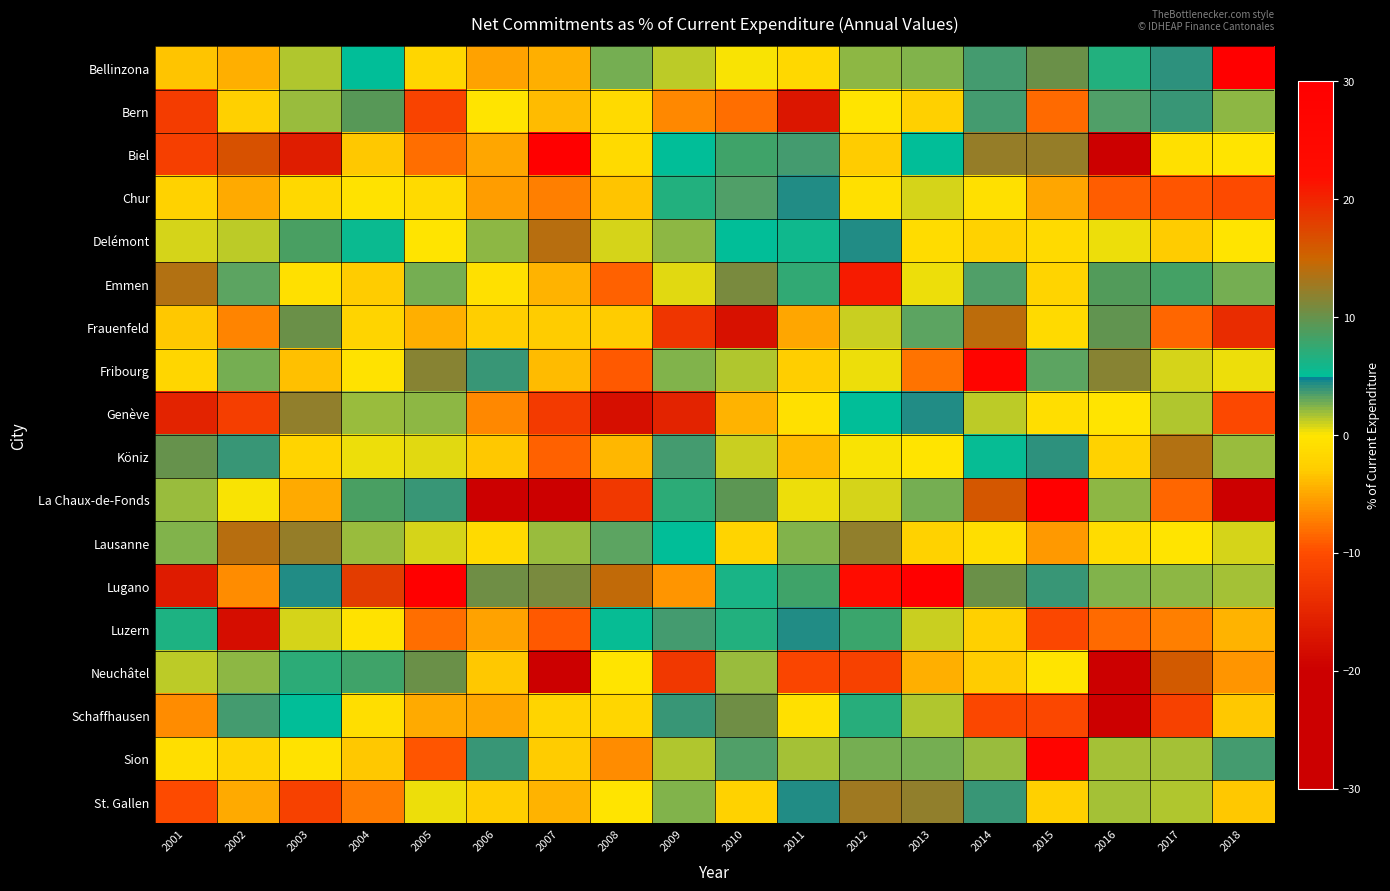

Reading right to left, list all the values displayed in this chart.

Bellinzona: 2018=35.8	2017=4.0	2016=6.8	2015=10.1	2014=3.5	2013=2.4	2012=2.3	2011=-1.5	2010=0.2	2009=1.2	2008=2.7	2007=-4.6	2006=-5.2	2005=-1.8	2004=5.0	2003=1.5	2002=-4.7	2001=-3.5
Bern: 2018=2.2	2017=3.9	2016=3.5	2015=-8.3	2014=3.7	2013=-2.5	2012=-0.2	2011=-17.0	2010=-8.1	2009=-6.6	2008=-1.3	2007=-3.8	2006=-0.2	2005=-11.2	2004=9.3	2003=1.9	2002=-2.5	2001=-12.0
Biel: 2018=-0.1	2017=-0.6	2016=-24.9	2015=12.3	2014=12.3	2013=5.1	2012=-3.0	2011=3.7	2010=8.2	2009=5.0	2008=-1.2	2007=93.6	2006=-4.9	2005=-8.0	2004=-3.1	2003=-16.2	2002=16.6	2001=-11.6
Chur: 2018=-10.3	2017=-9.5	2016=-9.1	2015=-5.1	2014=-0.7	2013=0.7	2012=-0.7	2011=4.4	2010=3.5	2009=6.6	2008=-3.4	2007=-7.2	2006=-5.5	2005=-1.3	2004=-0.4	2003=-1.5	2002=-4.8	2001=-2.3
Delémont: 2018=-0.2	2017=-3.0	2016=0.3	2015=-1.3	2014=-2.1	2013=-1.1	2012=4.3	2011=5.8	2010=5.1	2009=2.2	2008=0.8	2007=13.9	2006=2.1	2005=-0.1	2004=5.5	2003=8.6	2002=1.2	2001=0.9
Emmen: 2018=2.7	2017=8.3	2016=9.1	2015=-1.9	2014=3.5	2013=0.3	2012=20.8	2011=7.4	2010=10.9	2009=0.6	2008=-8.7	2007=-4.3	2006=-0.6	2005=2.7	2004=-3.0	2003=-0.6	2002=3.1	2001=13.8
Frauenfeld: 2018=-14.1	2017=-8.5	2016=9.6	2015=-1.2	2014=14.2	2013=3.3	2012=1.1	2011=-5.0	2010=-17.8	2009=-13.0	2008=-2.9	2007=-3.0	2006=-2.8	2005=-4.5	2004=-2.0	2003=10.2	2002=-6.8	2001=-3.1
Fribourg: 2018=0.3	2017=0.8	2016=11.6	2015=3.2	2014=27.1	2013=-7.8	2012=0.4	2011=-2.8	2010=1.6	2009=2.4	2008=-9.4	2007=-3.9	2006=3.8	2005=11.7	2004=-0.4	2003=-3.6	2002=2.8	2001=-1.7
Genève: 2018=-10.4	2017=1.5	2016=-0.2	2015=-0.7	2014=1.2	2013=4.4	2012=5.1	2011=-0.6	2010=-4.3	2009=-15.3	2008=-17.9	2007=-12.4	2006=-6.6	2005=2.3	2004=1.9	2003=12.1	2002=-11.7	2001=-15.3
Köniz: 2018=2.1	2017=13.8	2016=-2.3	2015=4.0	2014=5.3	2013=-0.2	2012=0.1	2011=-3.8	2010=1.0	2009=3.7	2008=-4.2	2007=-8.7	2006=-3.2	2005=0.6	2004=0.4	2003=-1.9	2002=3.8	2001=9.9
La Chaux-de-Fonds: 2018=-33.6	2017=-8.5	2016=2.3	2015=30.8	2014=16.1	2013=2.6	2012=0.9	2011=0.3	2010=9.6	2009=7.2	2008=-12.6	2007=-48.5	2006=-34.9	2005=3.9	2004=8.5	2003=-4.8	2002=0.1	2001=1.9
Lausanne: 2018=0.7	2017=-0.0	2016=-1.1	2015=-5.7	2014=-0.8	2013=-2.3	2012=12.2	2011=2.5	2010=-2.0	2009=5.2	2008=3.2	2007=2.0	2006=-1.4	2005=0.7	2004=2.0	2003=12.2	2002=13.9	2001=2.5
Lugano: 2018=1.8	2017=2.3	2016=2.4	2015=3.8	2014=10.2	2013=31.7	2012=21.9	2011=8.2	2010=6.3	2009=-6.1	2008=14.4	2007=10.9	2006=10.5	2005=39.8	2004=18.3	2003=4.4	2002=-6.4	2001=-16.3
Luzern: 2018=-4.4	2017=-7.1	2016=-8.2	2015=-10.8	2014=-2.6	2013=1.1	2012=7.8	2011=4.3	2010=6.8	2009=3.7	2008=5.2	2007=-9.2	2006=-5.3	2005=-8.1	2004=-0.4	2003=0.8	2002=-18.2	2001=6.5
Neuchâtel: 2018=-5.9	2017=15.8	2016=-24.9	2015=-0.1	2014=-2.9	2013=-4.5	2012=-11.3	2011=-10.9	2010=2.0	2009=-12.6	2008=-0.0	2007=-62.0	2006=-3.3	2005=10.1	2004=8.2	2003=7.2	2002=2.3	2001=1.3
Schaffhausen: 2018=-3.1	2017=-11.3	2016=-20.7	2015=-10.7	2014=-10.7	2013=1.6	2012=7.0	2011=-0.5	2010=10.4	2009=3.8	2008=-1.8	2007=-1.9	2006=-5.2	2005=-4.9	2004=-0.8	2003=5.0	2002=3.6	2001=-6.5
Sion: 2018=3.5	2017=1.7	2016=1.9	2015=27.3	2014=2.1	2013=2.7	2012=2.7	2011=1.7	2010=3.4	2009=1.5	2008=-6.4	2007=-2.9	2006=4.0	2005=-9.4	2004=-3.1	2003=-0.2	2002=-2.0	2001=-0.9
St. Gallen: 2018=-3.1	2017=1.4	2016=1.8	2015=-2.4	2014=3.8	2013=12.1	2012=12.8	2011=4.3	2010=-2.1	2009=2.6	2008=-0.1	2007=-4.4	2006=-2.7	2005=0.4	2004=-7.3	2003=-11.3	2002=-4.9	2001=-10.2